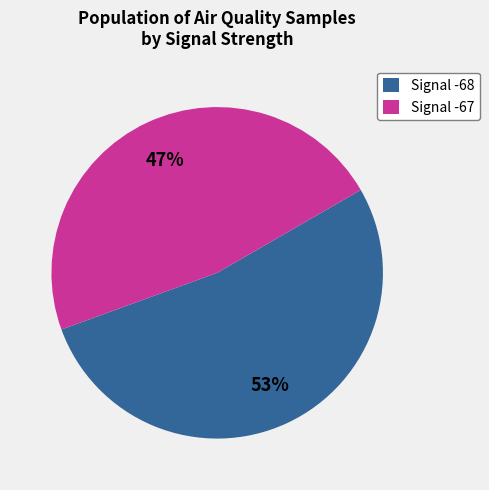

The Signal -68 slice represents 65% of the pie. True or false?

False